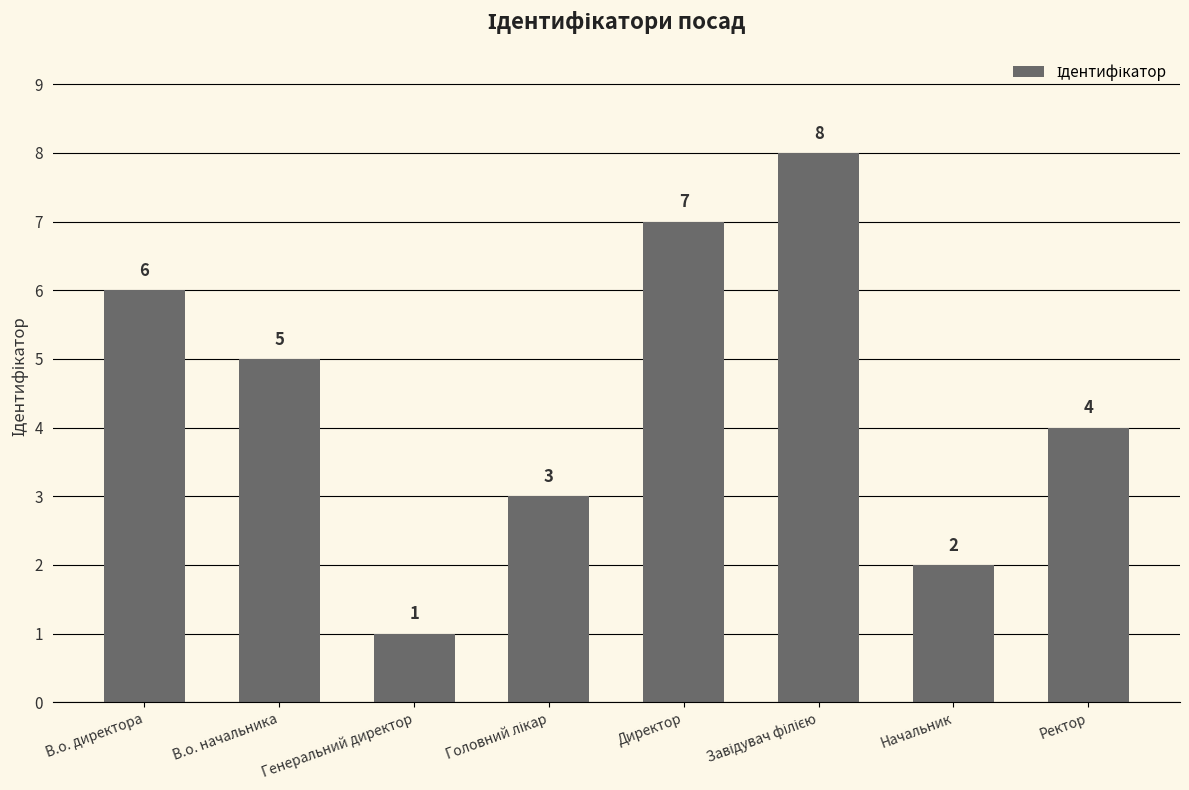

What is the value of the 3rd bar from the left?

1